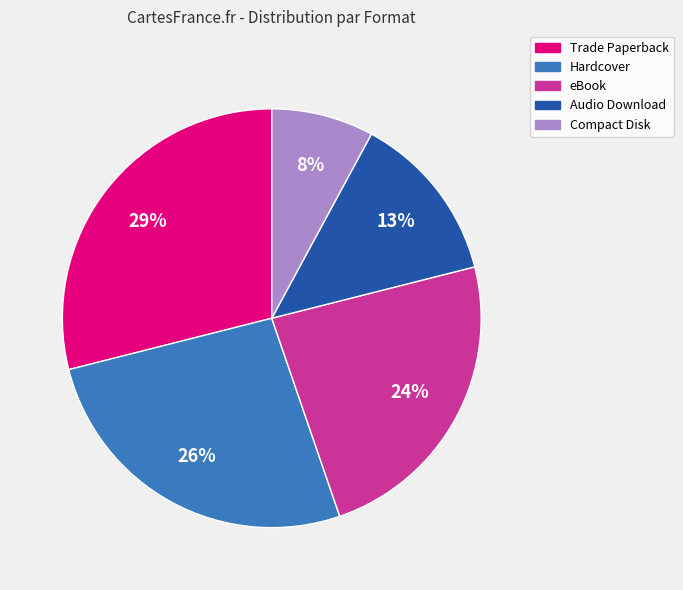

Between Trade Paperback and Audio Download, which is larger?

Trade Paperback